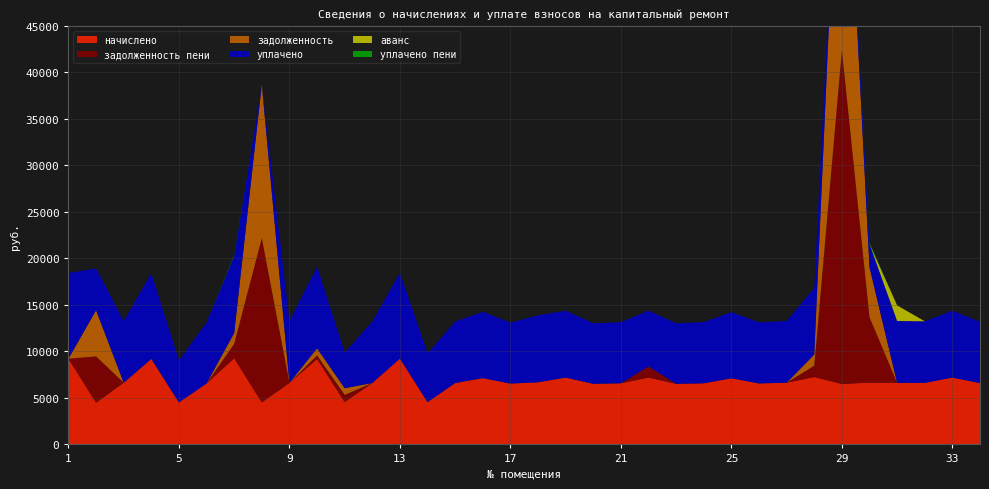

Reading left to right, what are all the values shown in this chart?

начислено: 1=9216.0	2=4485.1	3=6635.5	4=9200.6	5=4515.8	6=6558.7	7=9262.1	8=4515.8	9=6620.0	10=9185.3	11=4561.9	12=6604.8	13=9231.4	14=4546.8	15=6604.8	16=7127.0	17=6543.4	18=6681.6	19=7188.5	20=6512.6	21=6574.1	22=7188.5	23=6512.6	24=6574.1	25=7111.7	26=6558.8	27=6635.5	28=7249.9	29=6497.3	30=6651.0	31=6620.2	32=6620.2	33=7188.5	34=6589.4
уплачено: 1=9216.0	2=4485.1	3=6635.5	4=9200.6	5=4515.8	6=6558.7	7=8276.1	8=0.0	9=6620.0	10=8802.6	11=3840.7	12=6604.8	13=9231.4	14=5245.4	15=6604.8	16=7127.0	17=6543.4	18=7194.9	19=7188.5	20=6512.6	21=6574.1	22=5990.4	23=6512.6	24=6574.1	25=7111.7	26=6558.8	27=6635.5	28=7155.5	29=0.0	30=2507.5	31=6645.4	32=6620.2	33=7188.5	34=6589.4
задолженность: 1=0.0	2=4973.0	3=0.0	4=0.0	5=0.0	6=0.0	7=1174.7	8=16529.3	9=0.0	10=765.4	11=720.5	12=0.0	13=0.0	14=0.0	15=0.0	16=0.0	17=0.0	18=0.0	19=0.0	20=0.0	21=0.0	22=0.0	23=0.0	24=0.0	25=0.0	26=0.0	27=0.0	28=1208.3	29=34246.1	30=5367.2	31=0.0	32=0.0	33=0.0	34=0.0
задолженность пени: 1=0.0	2=4973.0	3=0.0	4=0.0	5=0.0	6=0.0	7=1543.7	8=17658.2	9=0.0	10=382.7	11=760.3	12=0.0	13=0.0	14=0.0	15=0.0	16=0.0	17=0.0	18=0.0	19=0.0	20=0.0	21=0.0	22=1198.1	23=0.0	24=0.0	25=0.0	26=0.0	27=0.0	28=1208.3	29=35870.4	30=7030.0	31=0.0	32=0.0	33=0.0	34=0.0
аванс: 1=0.0	2=0.0	3=0.0	4=0.0	5=0.0	6=0.0	7=0.0	8=0.0	9=0.0	10=0.0	11=0.0	12=0.0	13=0.0	14=0.0	15=0.0	16=0.0	17=0.0	18=0.0	19=0.0	20=0.0	21=0.0	22=0.0	23=0.0	24=0.0	25=0.0	26=0.0	27=0.0	28=0.0	29=0.0	30=0.0	31=1680.2	32=0.0	33=0.0	34=0.0
уплачено пени: 1=0.0	2=0.0	3=0.0	4=0.0	5=0.0	6=0.0	7=85.8	8=0.0	9=0.0	10=2.3	11=0.0	12=0.0	13=0.0	14=5.3	15=0.0	16=0.0	17=0.0	18=0.0	19=0.0	20=0.0	21=0.0	22=0.0	23=0.0	24=0.0	25=0.0	26=0.0	27=0.0	28=7.4	29=0.0	30=131.7	31=1.7	32=0.0	33=0.0	34=0.0